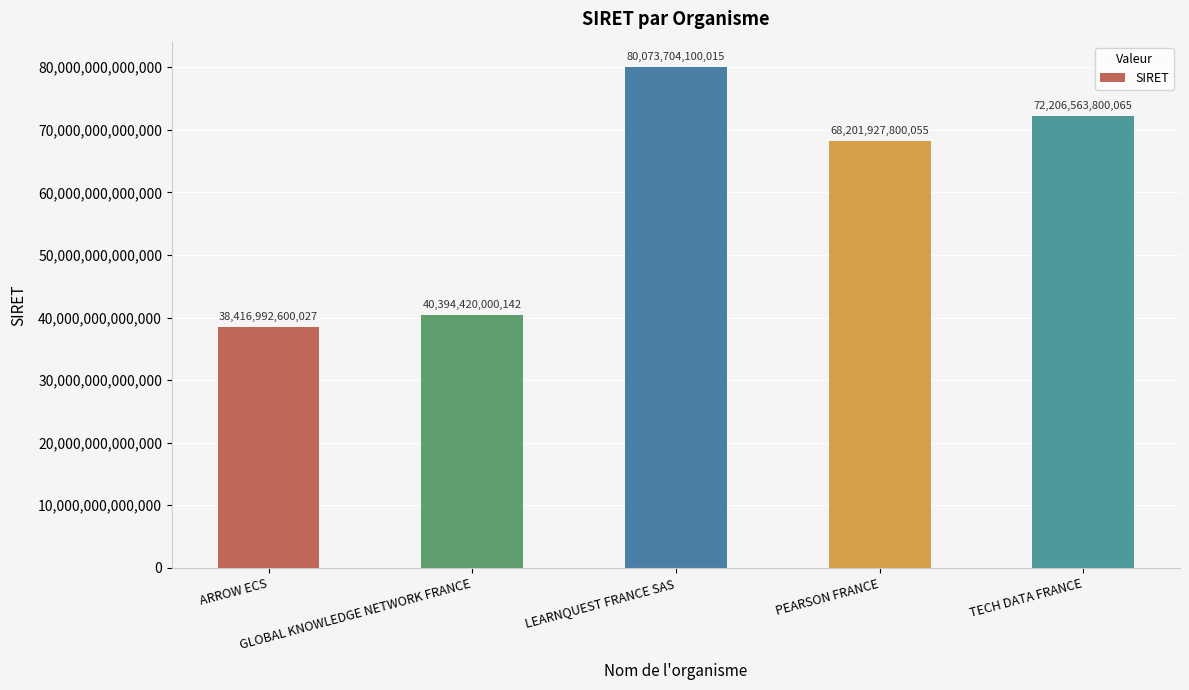

What is the difference between the maximum and minimum values?

41656711499988